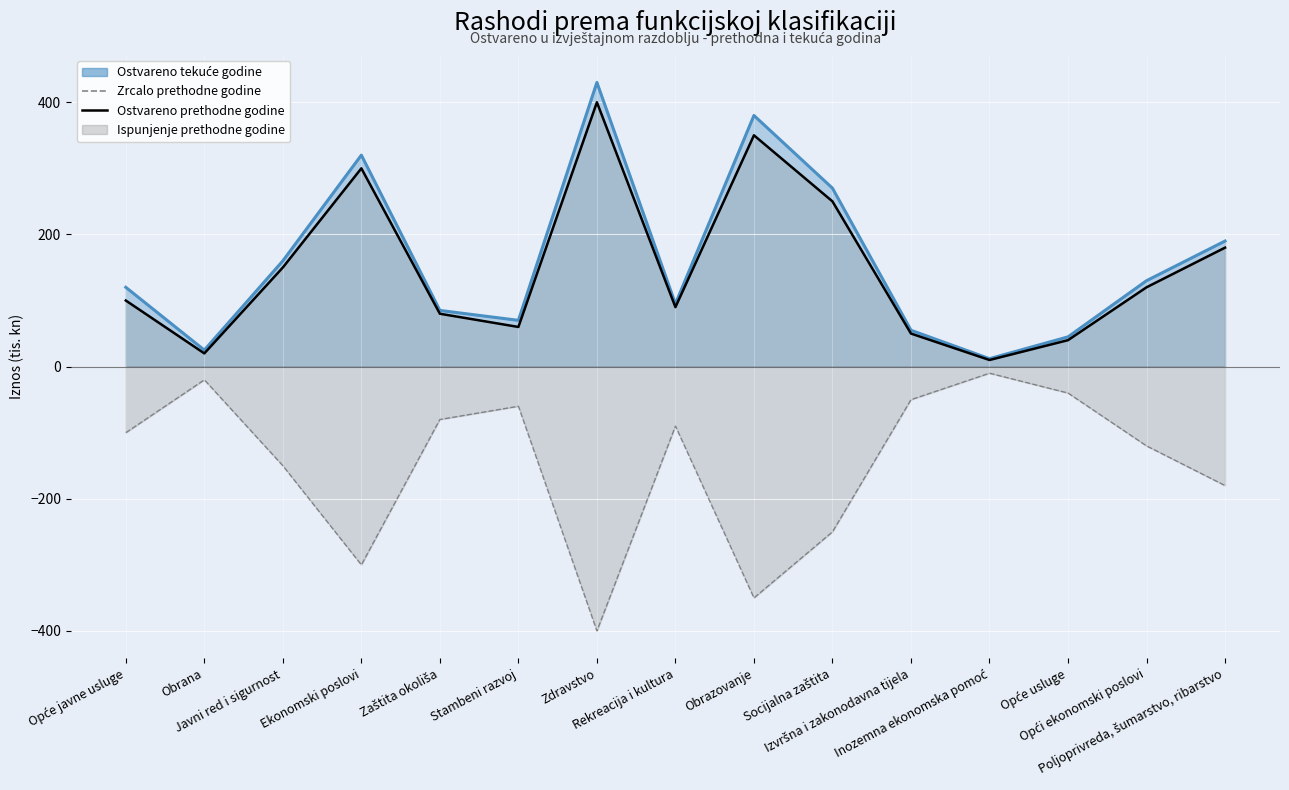

What is the difference between the maximum and minimum values?

390